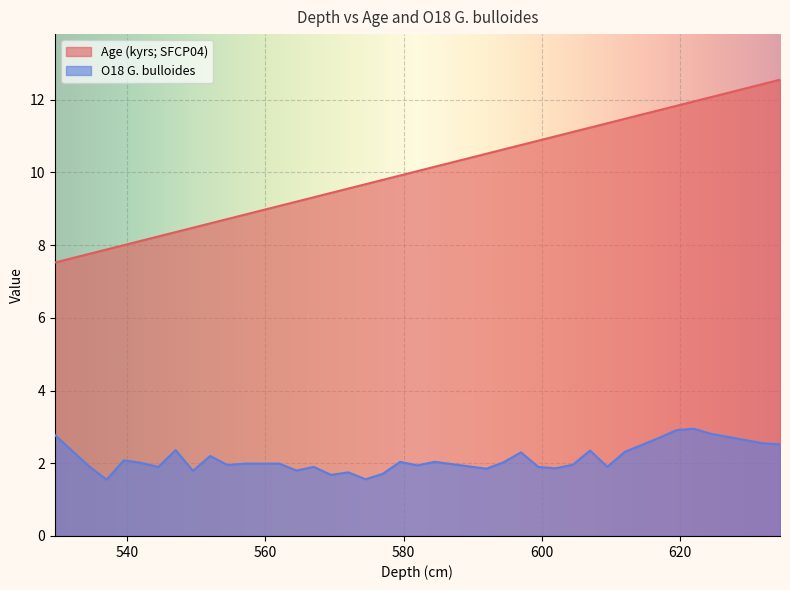

How many distinct data groups are displayed?

2